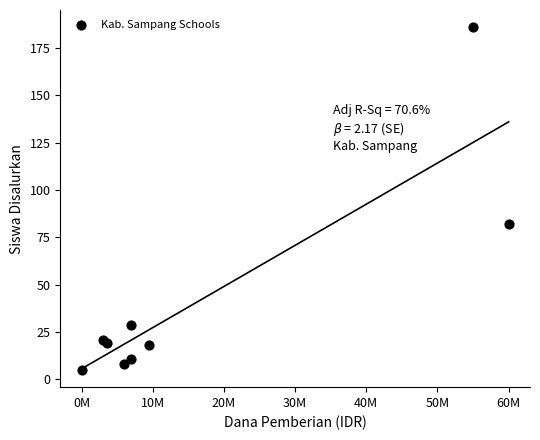

What is the range of X values (max minus min)?

60000000